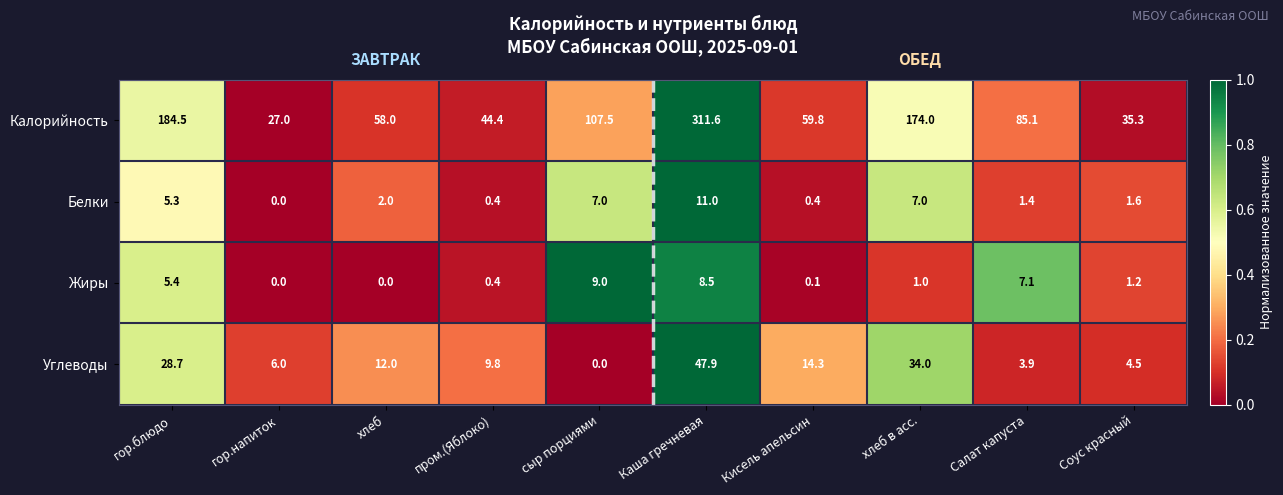

At Салат капуста, list the series in order from smallest to largest.

Белки, Углеводы, Жиры, Калорийность